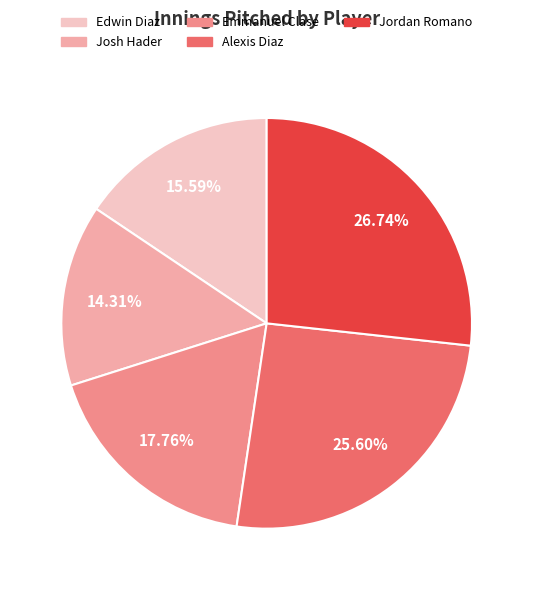

Does Edwin Diaz represent more than half of the total?

No